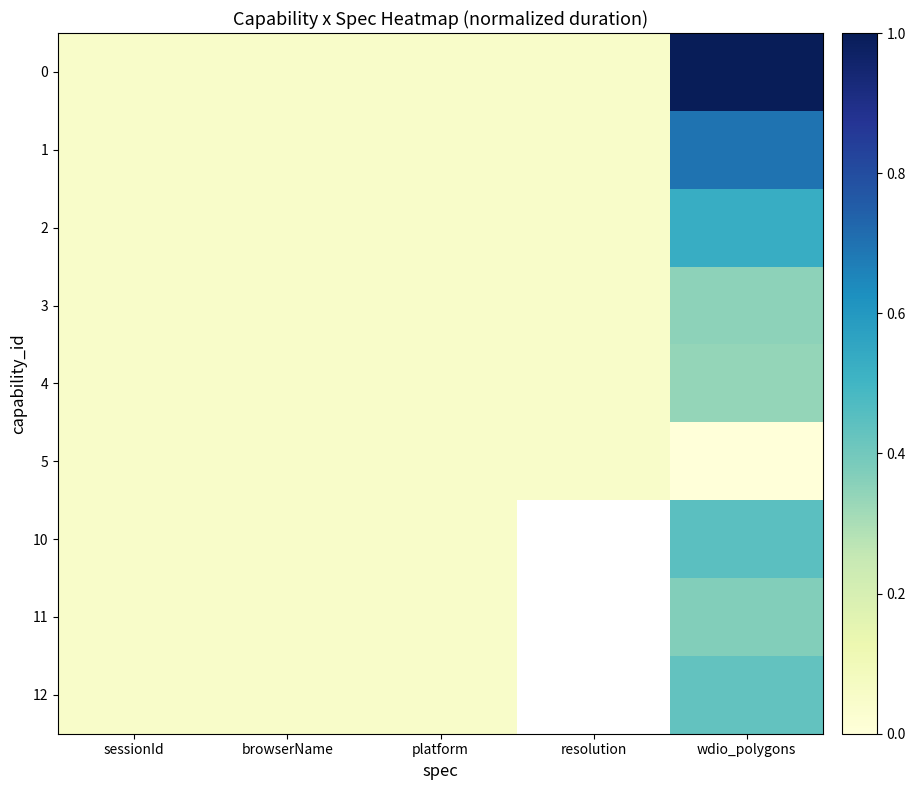

How many values in 5 are above zero?

4